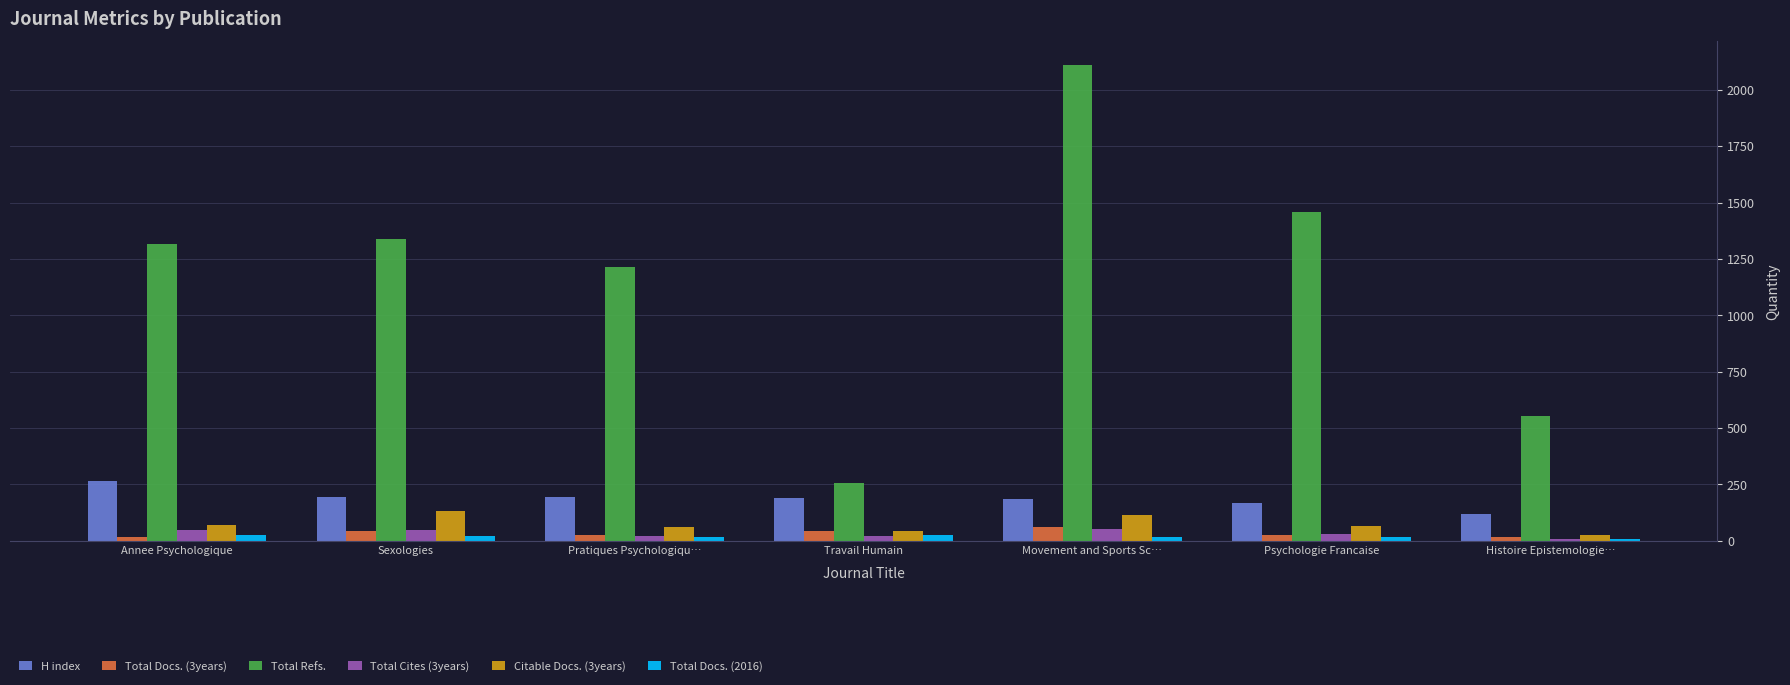

Which category has the highest value across all series?

Movement and Sports Sc…